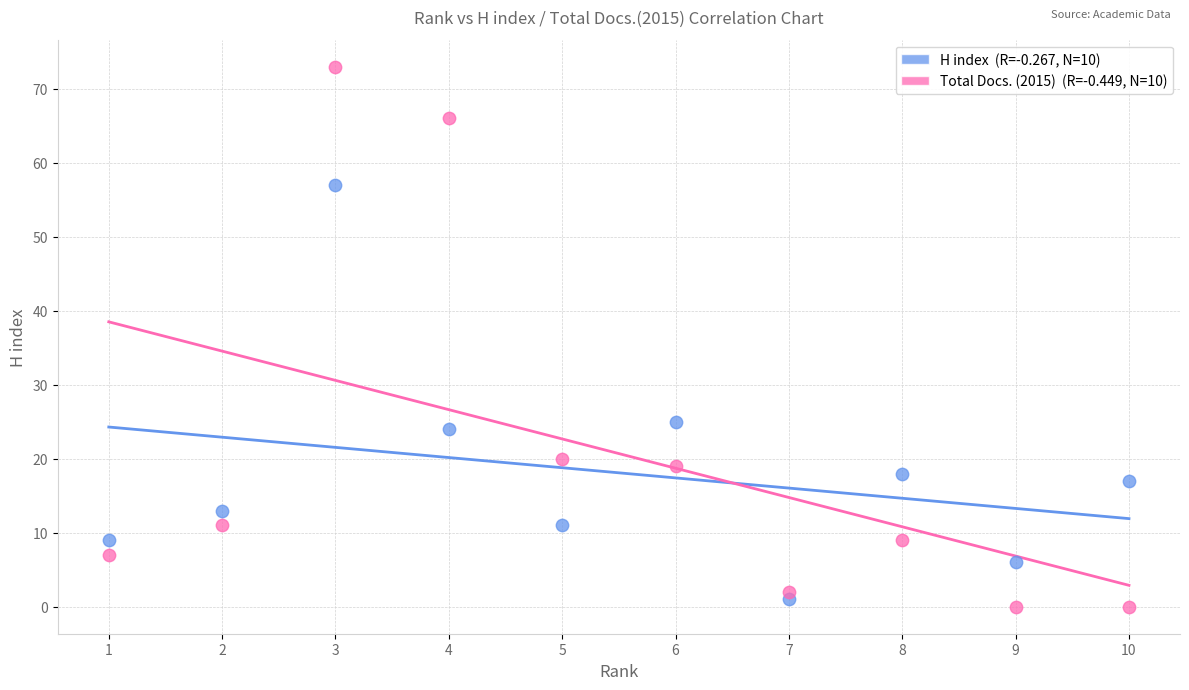

Across all data points, what is the range of Y values (max minus min)?

73